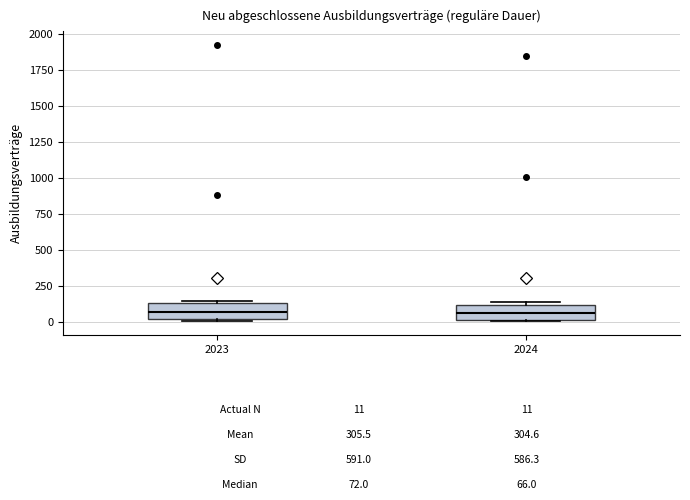

Reading left to right, transcribe this box plot: for each box, give where its median line is, the range the box spans, and where its two whiskers end, as read against the y-axis. The values are not printed on the chart, so give them approximately, as read against the axis.

2023: median 50, box 0 to 150, whiskers 0 to 150
2024: median 50, box 0 to 100, whiskers 0 to 150